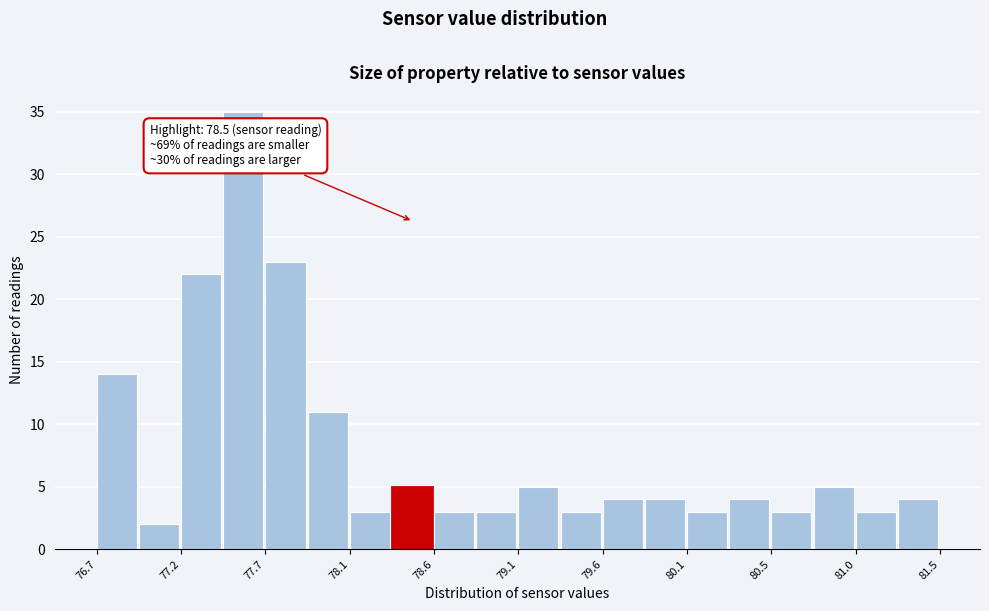

Which range on the x-axis has the tallest bar?

77.42 to 77.66